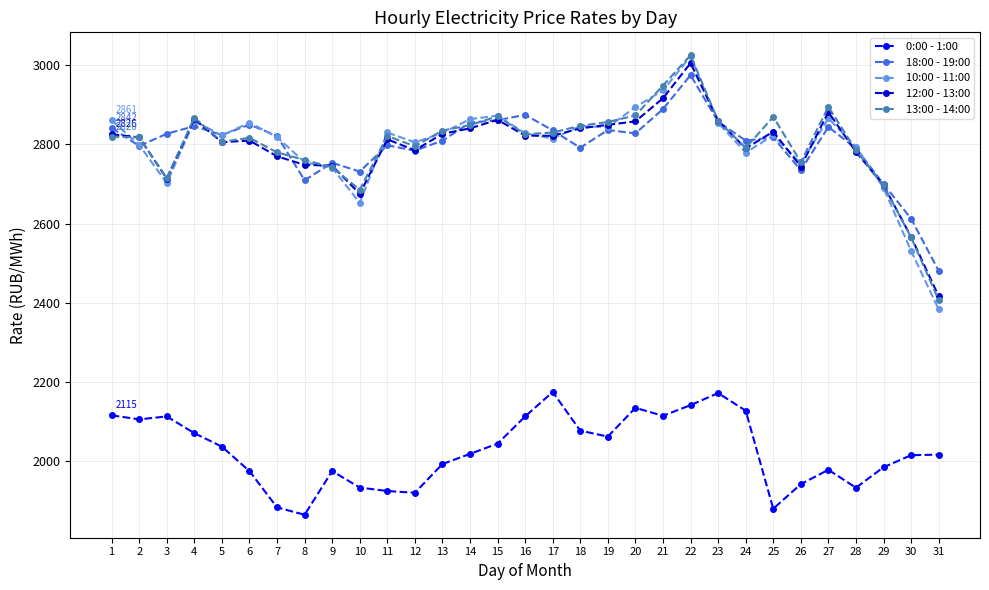

True or false: 0:00 - 1:00 has a value of 2174.2 at 17.

True